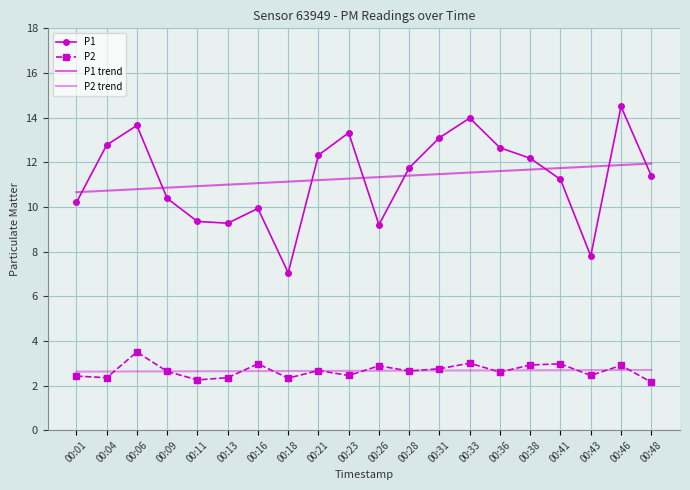

True or false: P1 and P2 cross at least once.

False